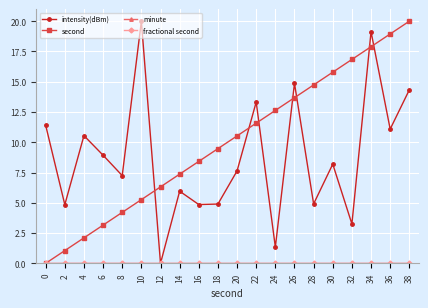

Does the chart have visible grid lines?

Yes